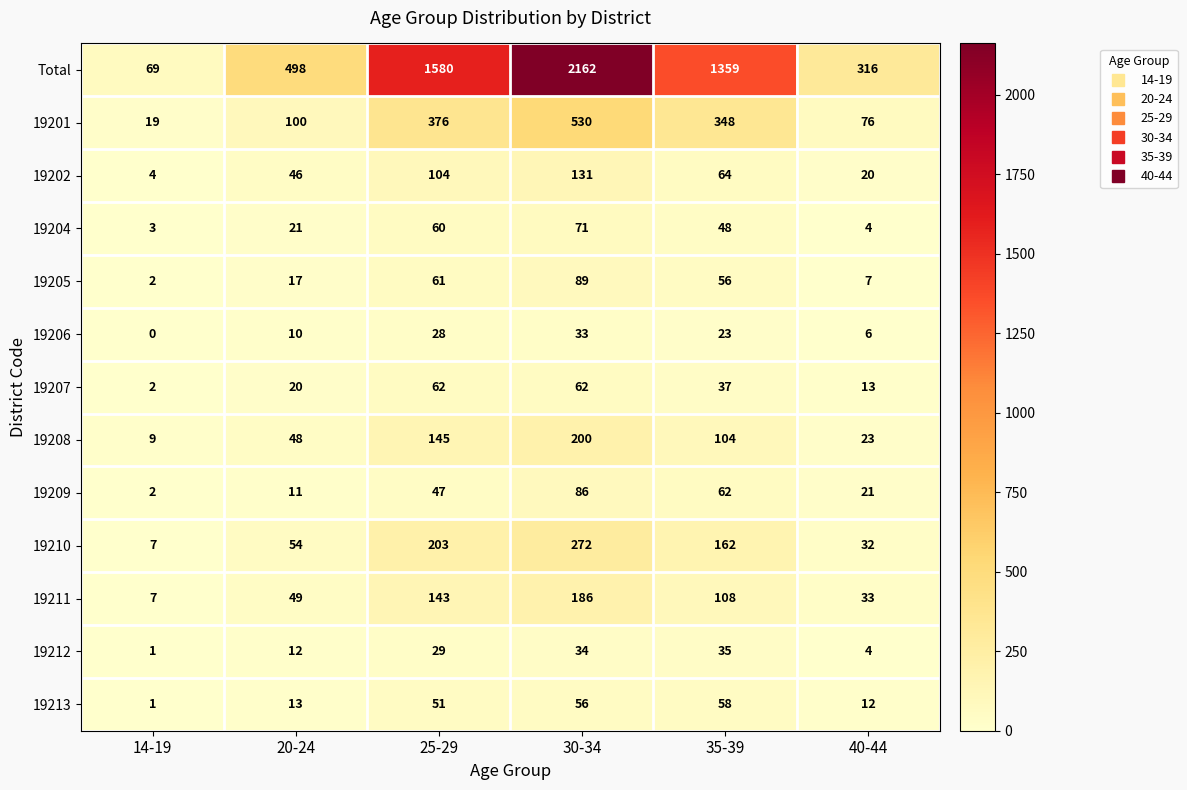

Which series changed the most between 35-39 and 40-44?

Total